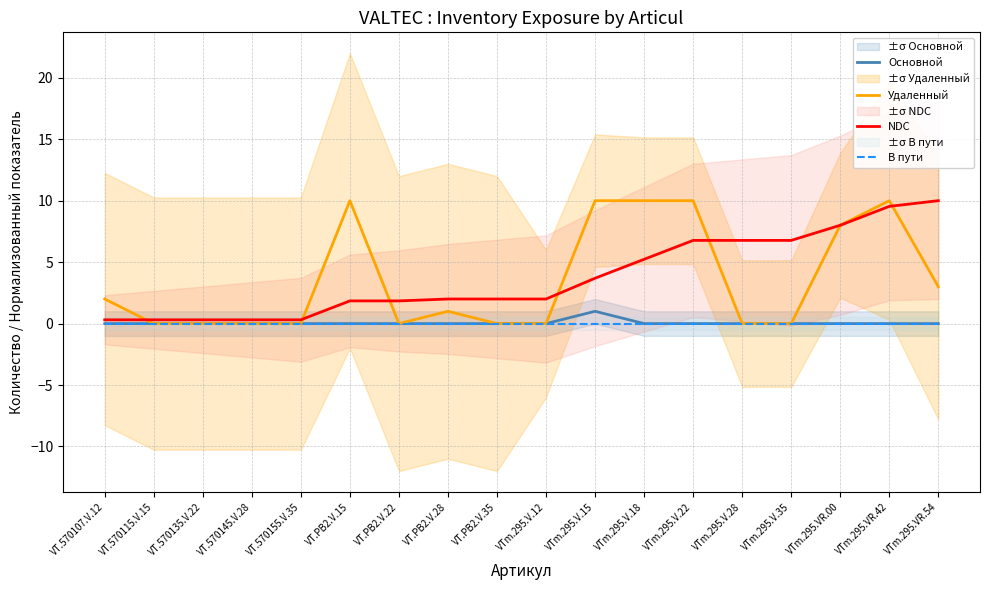

What is the sum of all Основной values?

1.0